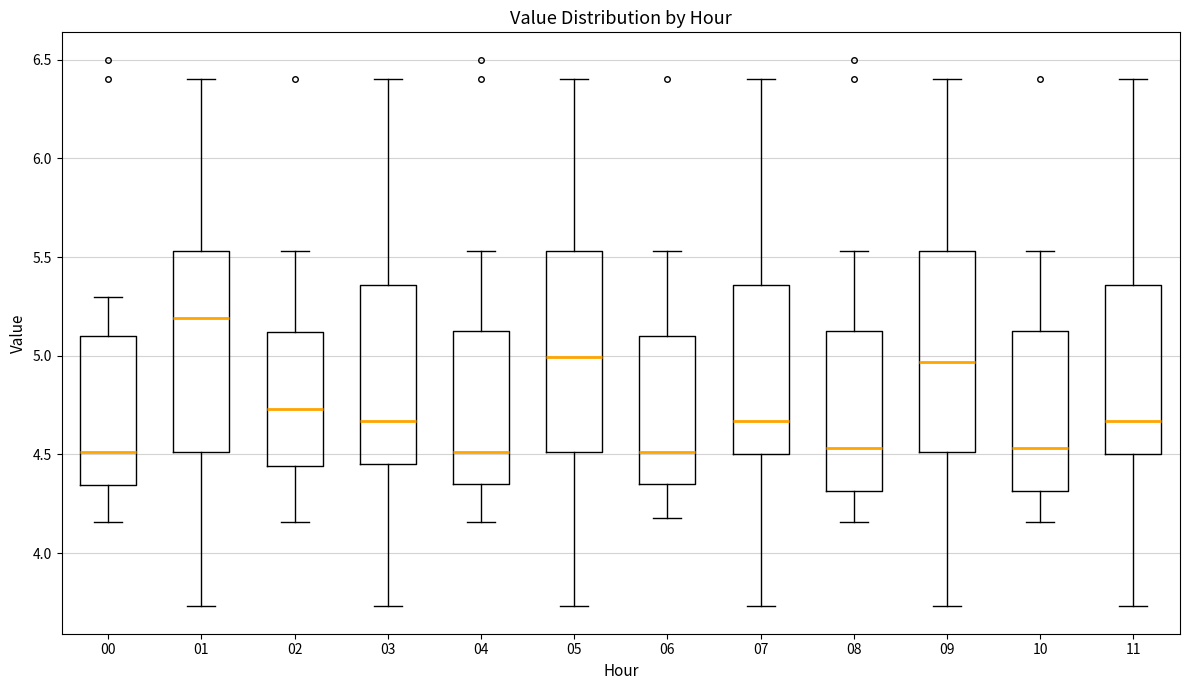

Reading left to right, read every box against the y-axis: the position of its median line, the range the box covers, and the ends of its whiskers. The values are not printed on the chart, so give them approximately, as read against the axis.

00: median 4.50, box 4.35 to 5.10, whiskers 4.15 to 5.30
01: median 5.20, box 4.50 to 5.55, whiskers 3.75 to 6.40
02: median 4.75, box 4.45 to 5.10, whiskers 4.15 to 5.55
03: median 4.65, box 4.45 to 5.35, whiskers 3.75 to 6.40
04: median 4.50, box 4.35 to 5.15, whiskers 4.15 to 5.55
05: median 5.00, box 4.50 to 5.55, whiskers 3.75 to 6.40
06: median 4.50, box 4.35 to 5.10, whiskers 4.20 to 5.55
07: median 4.65, box 4.50 to 5.35, whiskers 3.75 to 6.40
08: median 4.55, box 4.30 to 5.15, whiskers 4.15 to 5.55
09: median 4.95, box 4.50 to 5.55, whiskers 3.75 to 6.40
10: median 4.55, box 4.30 to 5.15, whiskers 4.15 to 5.55
11: median 4.65, box 4.50 to 5.35, whiskers 3.75 to 6.40